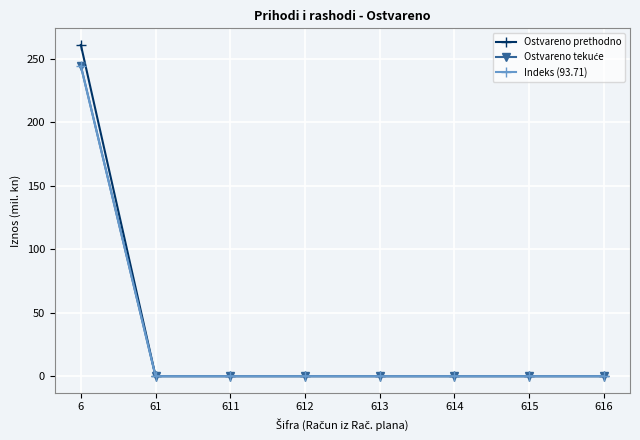

At which label does Ostvareno prethodno reach its peak?

6